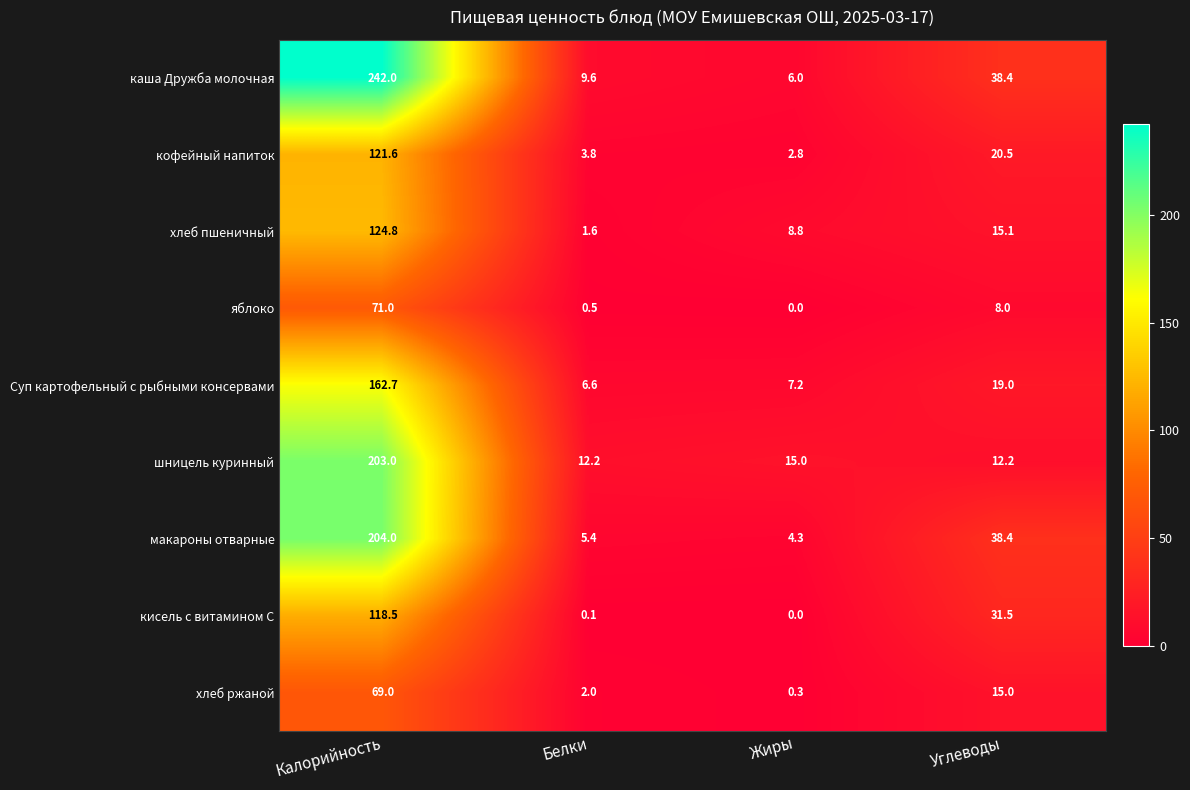

Is it true that хлеб пшеничный equals 1.6 at Белки?

True